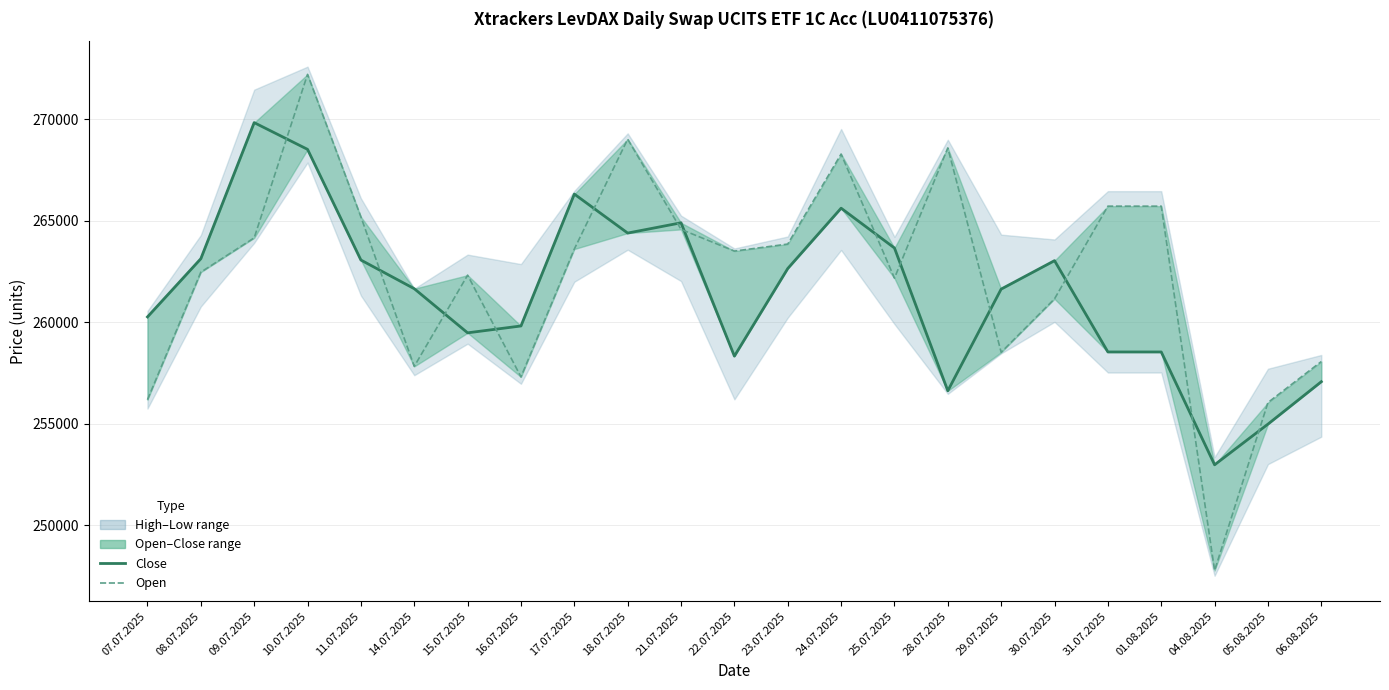

How many lines are shown in the chart?

2